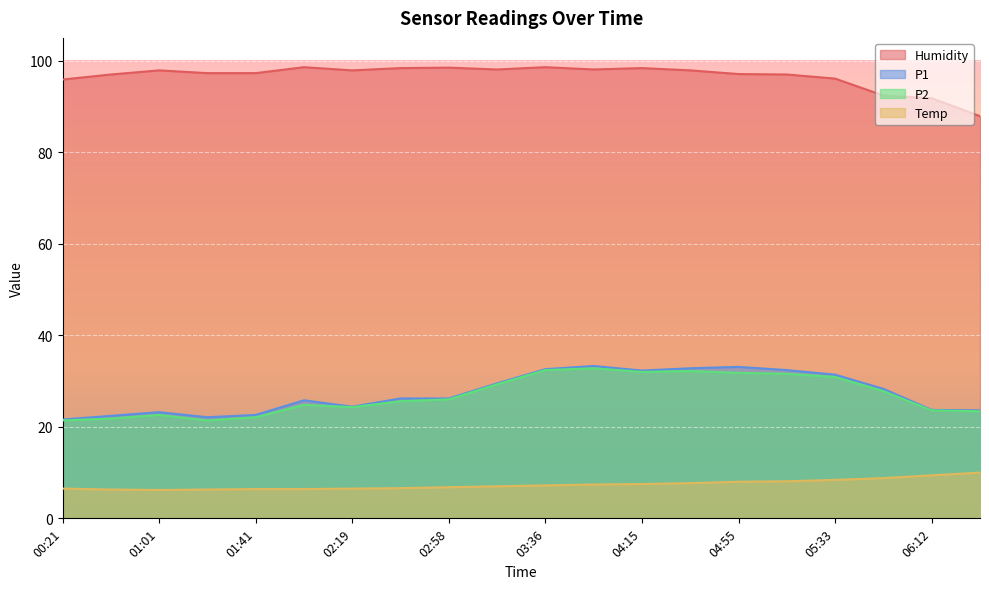

What is the difference between the highest and lowest values at 05:33?

87.7